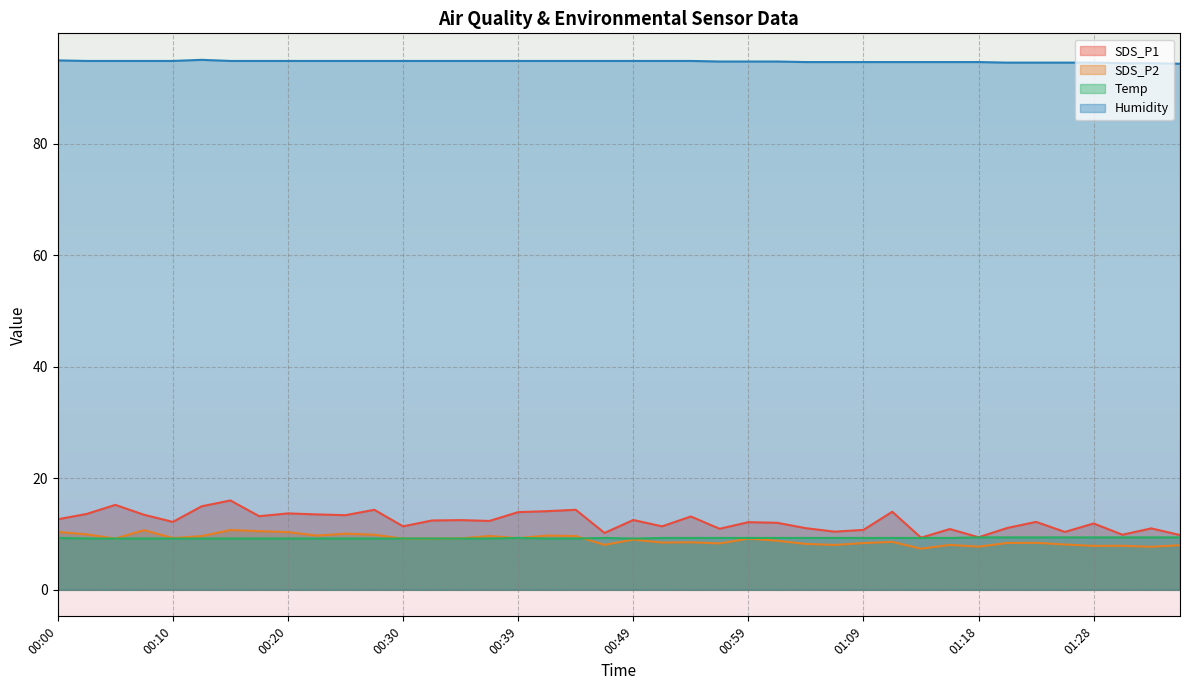

What is the smallest value displayed?

7.4